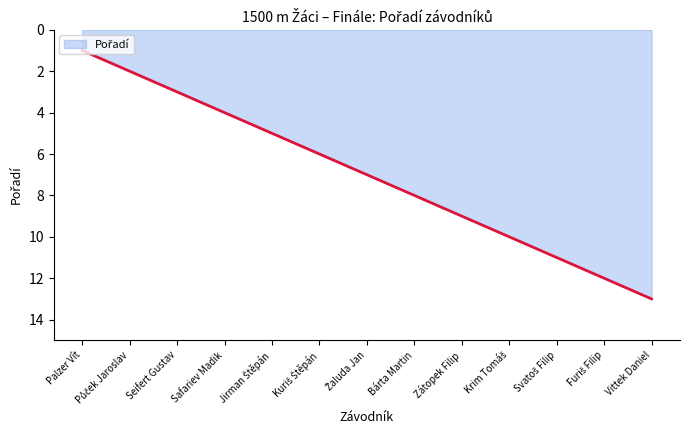

What is the minimum value shown in the chart?

1.0